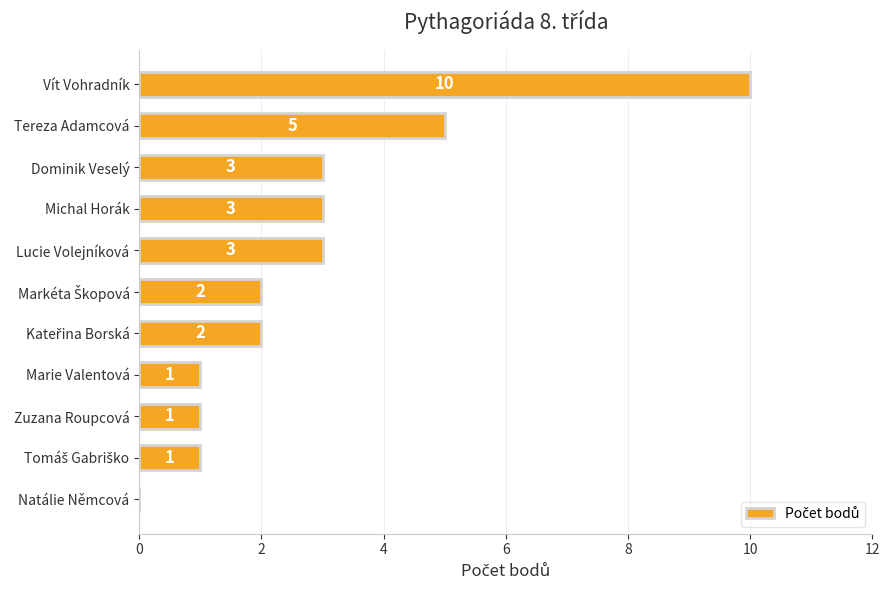

How many series are shown in this chart?

1